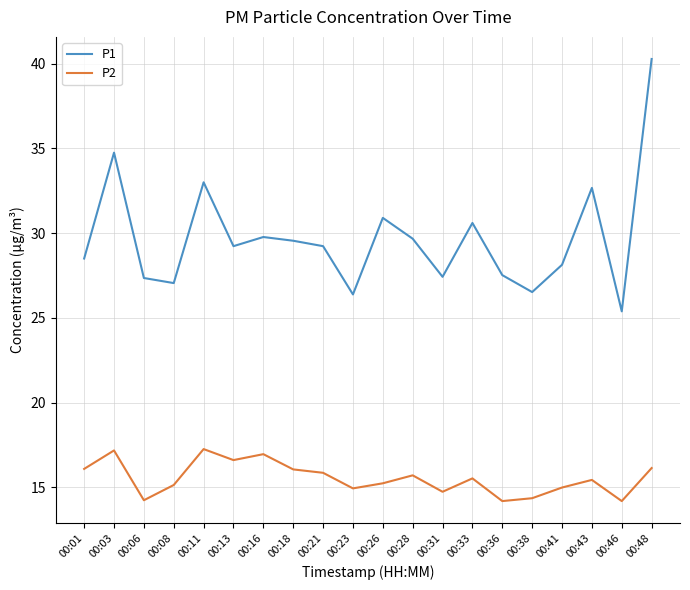

The value of P2 at 00:33 is 15.5. True or false?

True